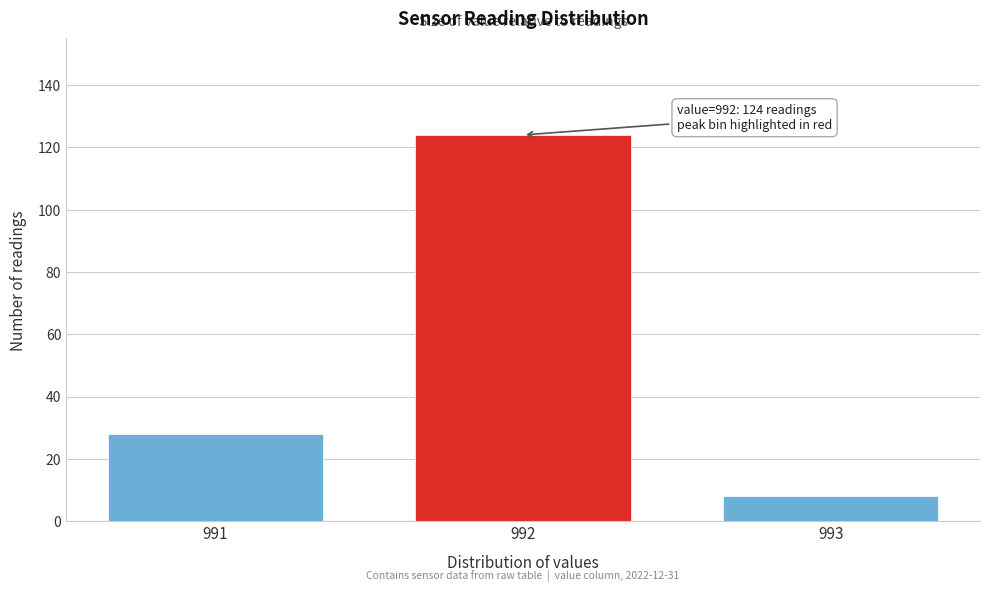

Reading right to left, list all the values displayed in this chart.

8	124	28